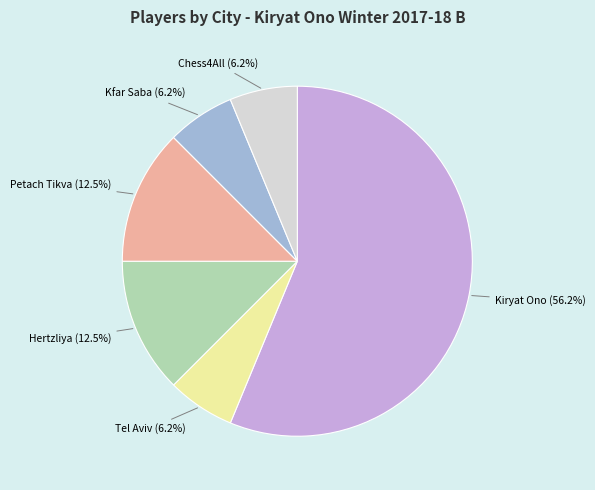

Does Kfar Saba represent more than half of the total?

No